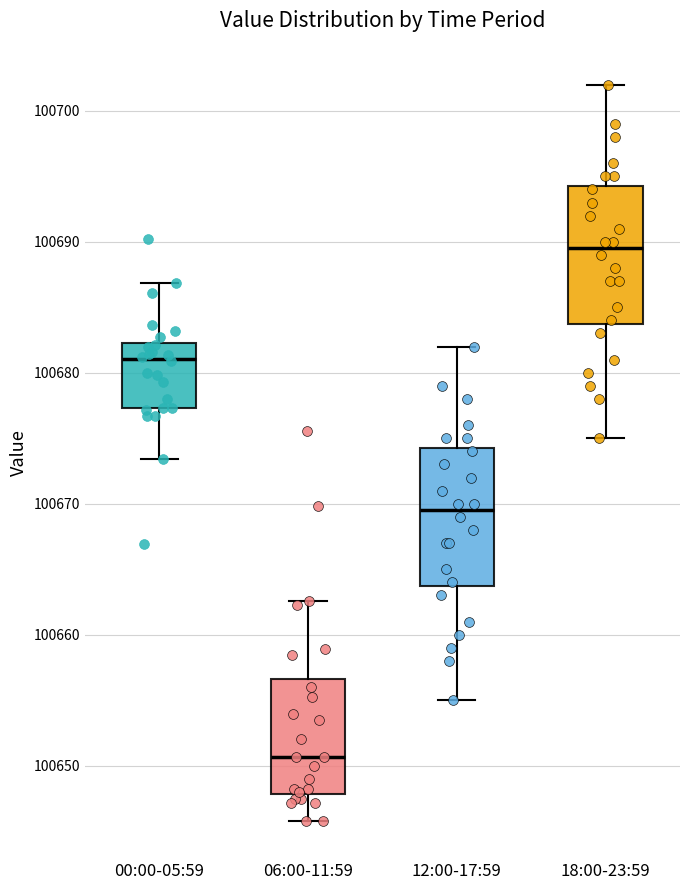

Where is the upper edge of the box for 00:00-05:59 on the y-axis? The values are not printed on the chart, so give them approximately, as read against the axis.

100682